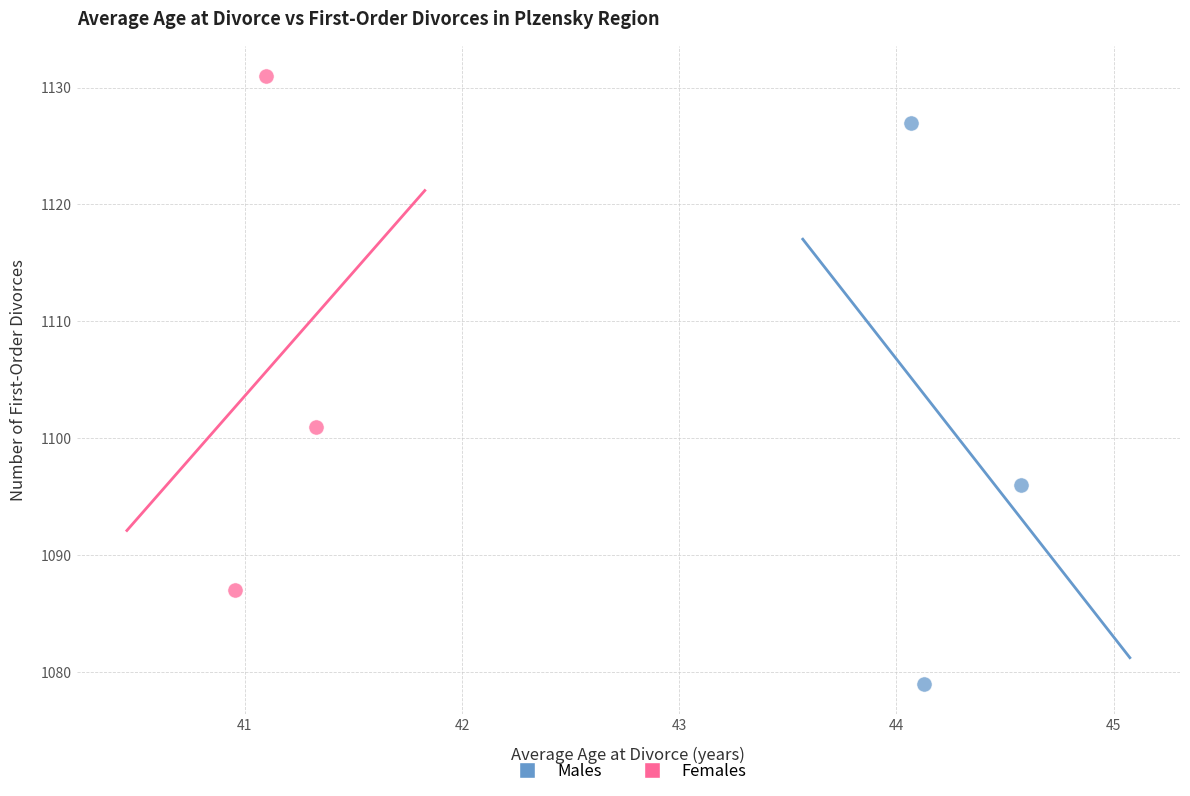

Which series has the widest spread of Y values?

Males